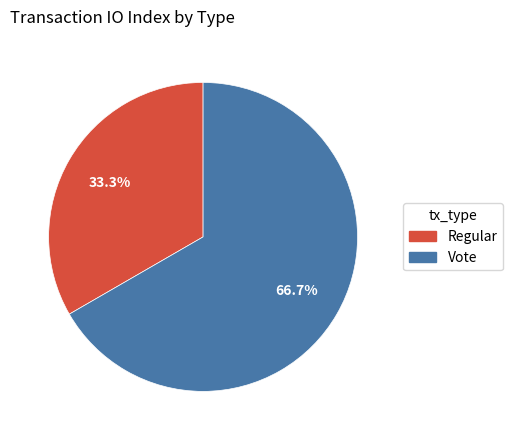

Which has a higher value, Vote or Regular?

Vote